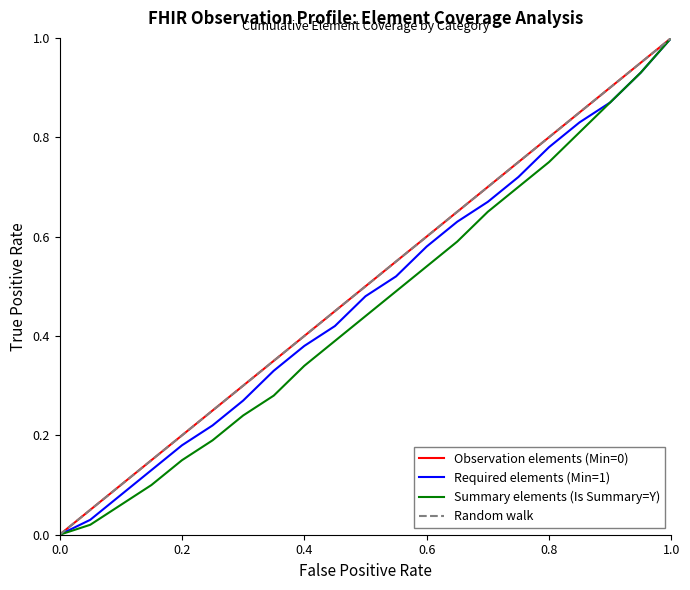

Reading left to right, what are all the values shown in this chart?

Observation elements (Min=0): 0.0	0.1	0.1	0.1	0.2	0.2	0.3	0.3	0.4	0.5	0.5	0.6	0.6	0.7	0.7	0.8	0.8	0.8	0.9	0.9	1.0
Required elements (Min=1): 0.0	0.0	0.1	0.1	0.2	0.2	0.3	0.3	0.4	0.4	0.5	0.5	0.6	0.6	0.7	0.7	0.8	0.8	0.9	0.9	1.0
Summary elements (Is Summary=Y): 0.0	0.0	0.1	0.1	0.1	0.2	0.2	0.3	0.3	0.4	0.4	0.5	0.5	0.6	0.7	0.7	0.8	0.8	0.9	0.9	1.0